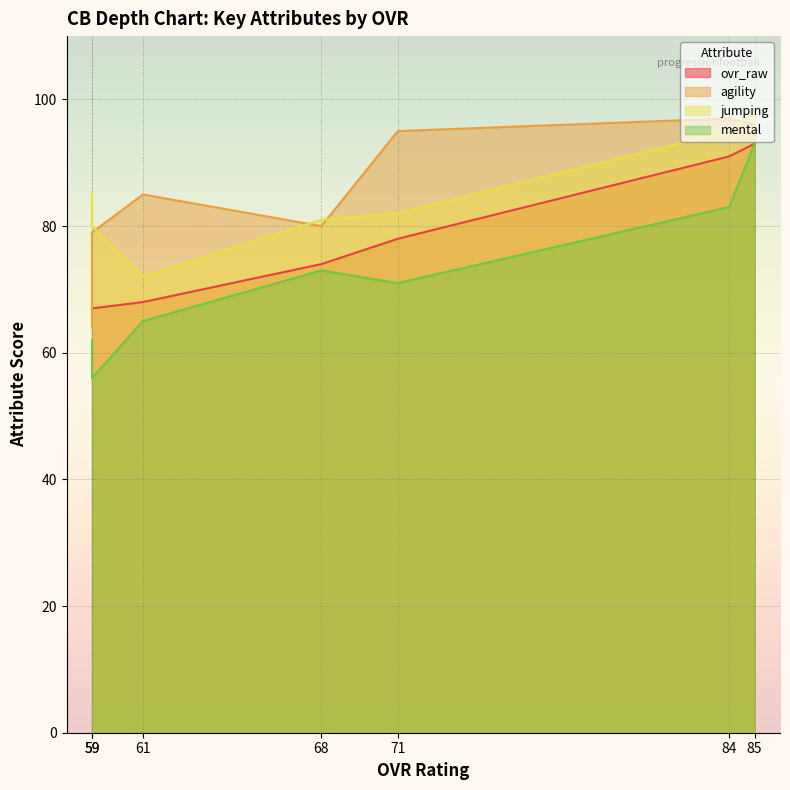

True or false: mental and ovr_raw cross at least once.

False